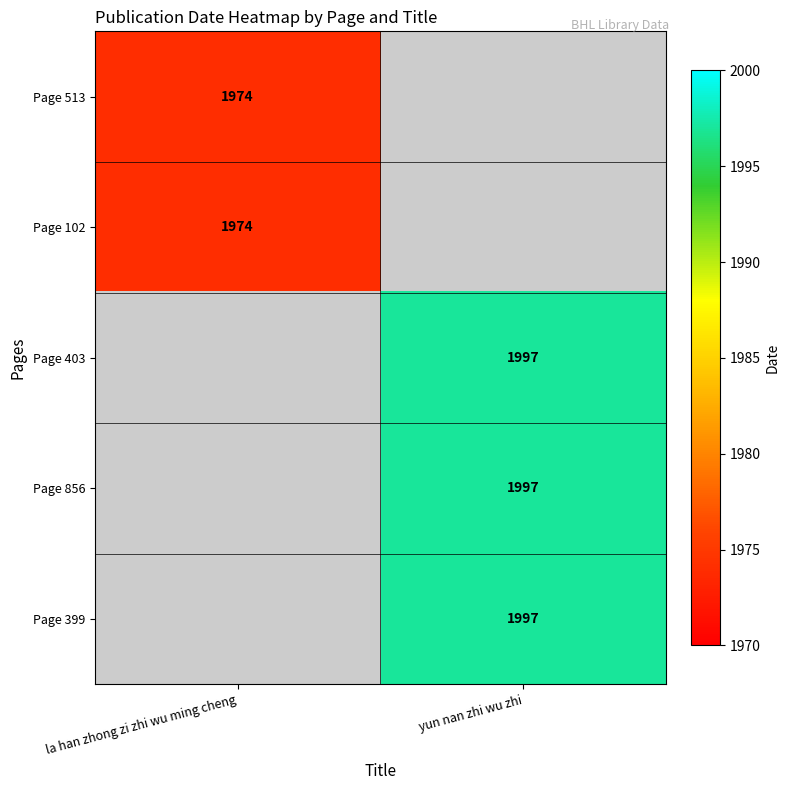

True or false: Page 102 has a value of 1974 at la han zhong zi zhi wu ming cheng.

True